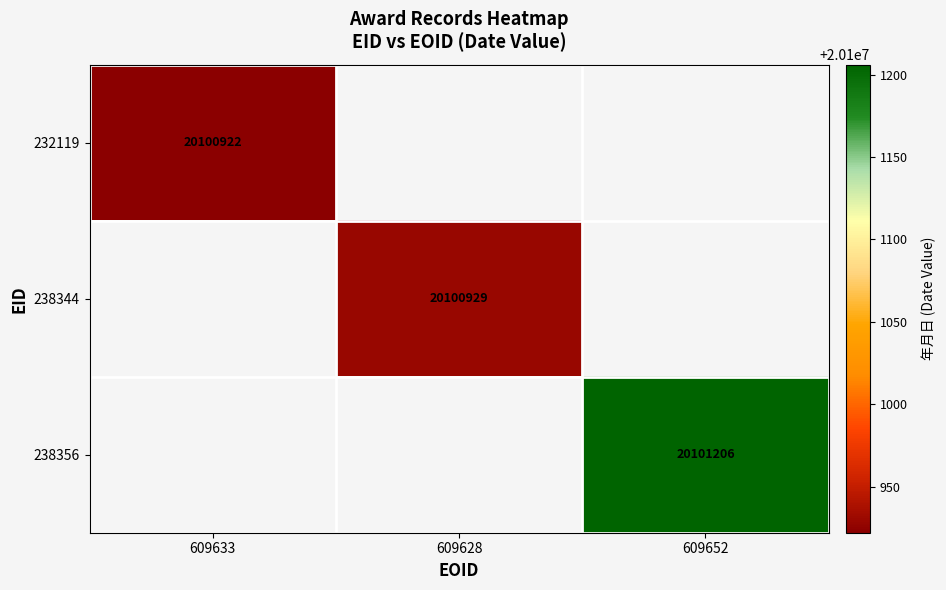

The 238344 series shows 10777673 at 609628. True or false?

False